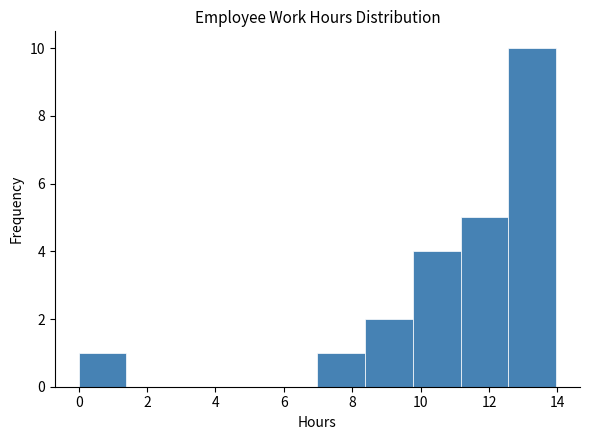

How tall is the bar that spans 0.0 to 1.4 on the x-axis? Neither the bar edges nor the heights are printed on the chart, so give them approximately, as read against the axes.

1